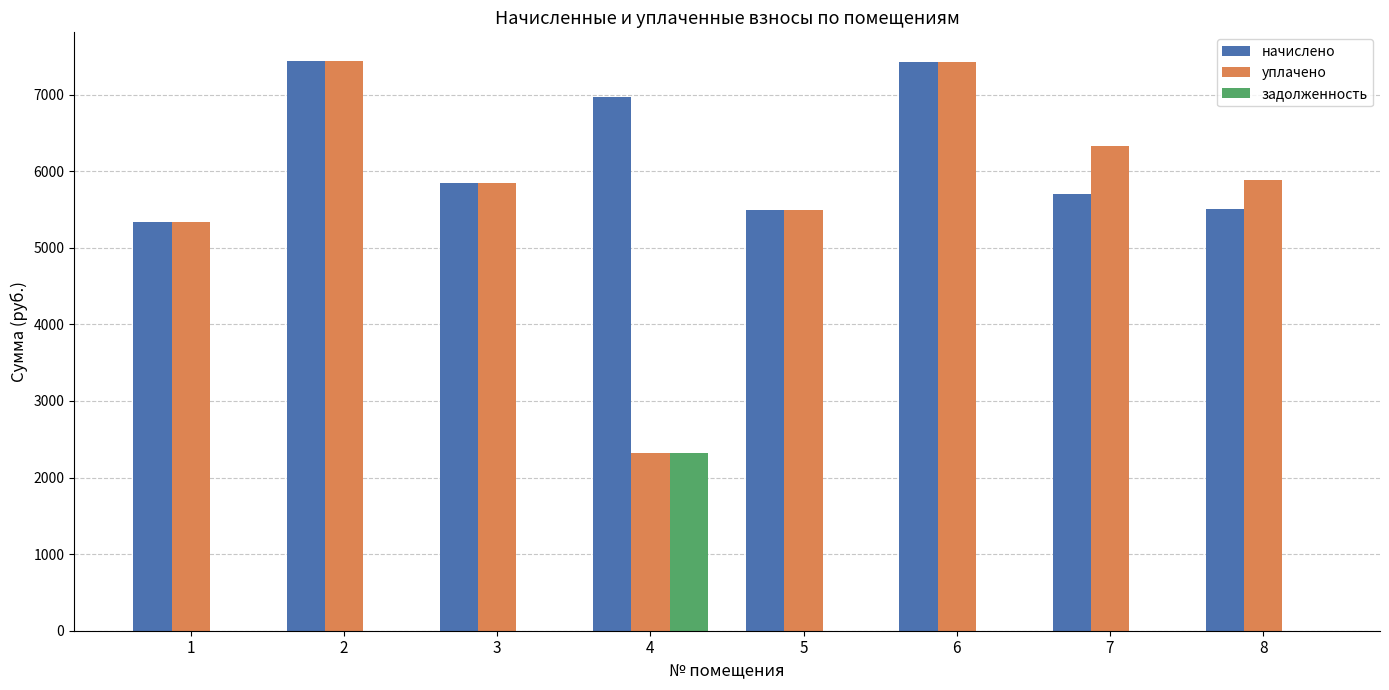

Which series has the largest total across all categories?

начислено